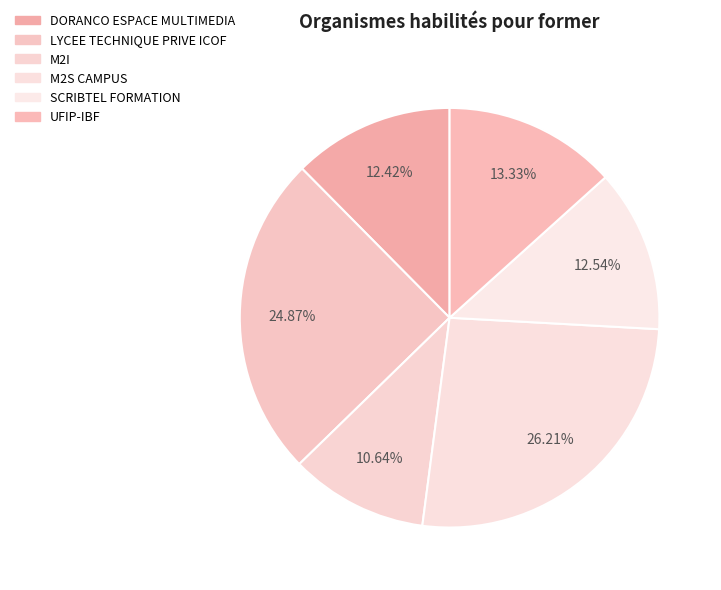

What is the ratio of the value at M2S CAMPUS to the value at UFIP-IBF?

2.0